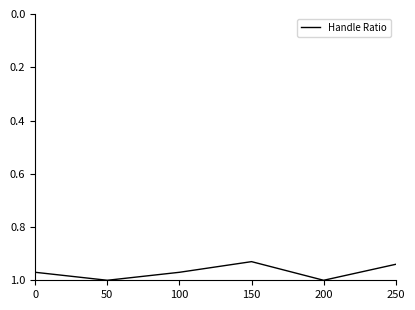

What is the difference between the values at 250 and 50?

0.1